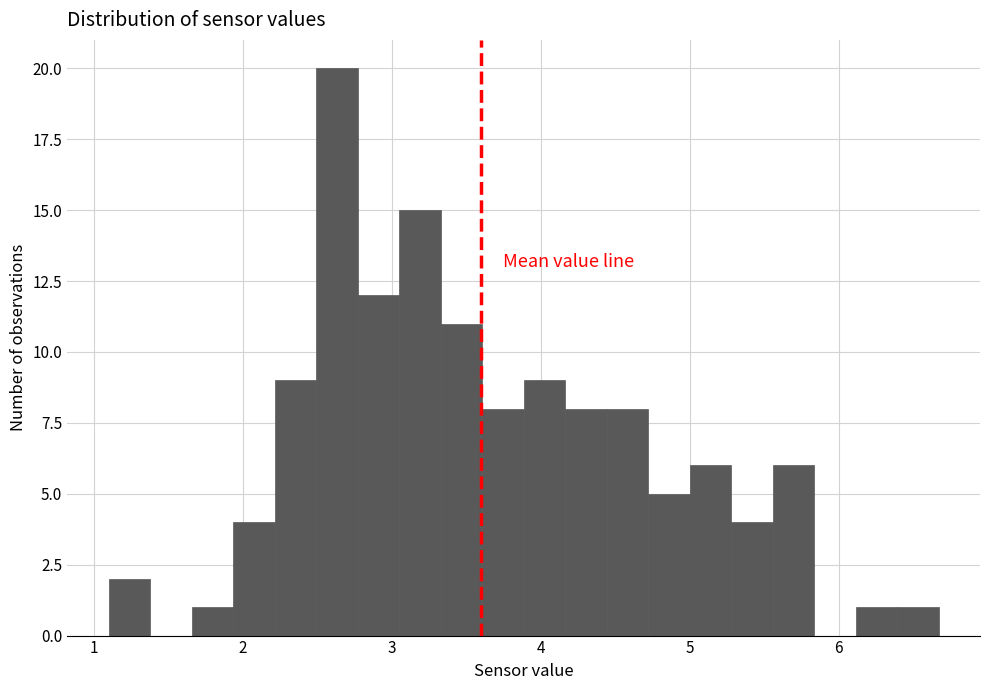

Around what value on the x-axis is the tallest bar? Give the approximate position of its centre, as read against the axis.

2.6